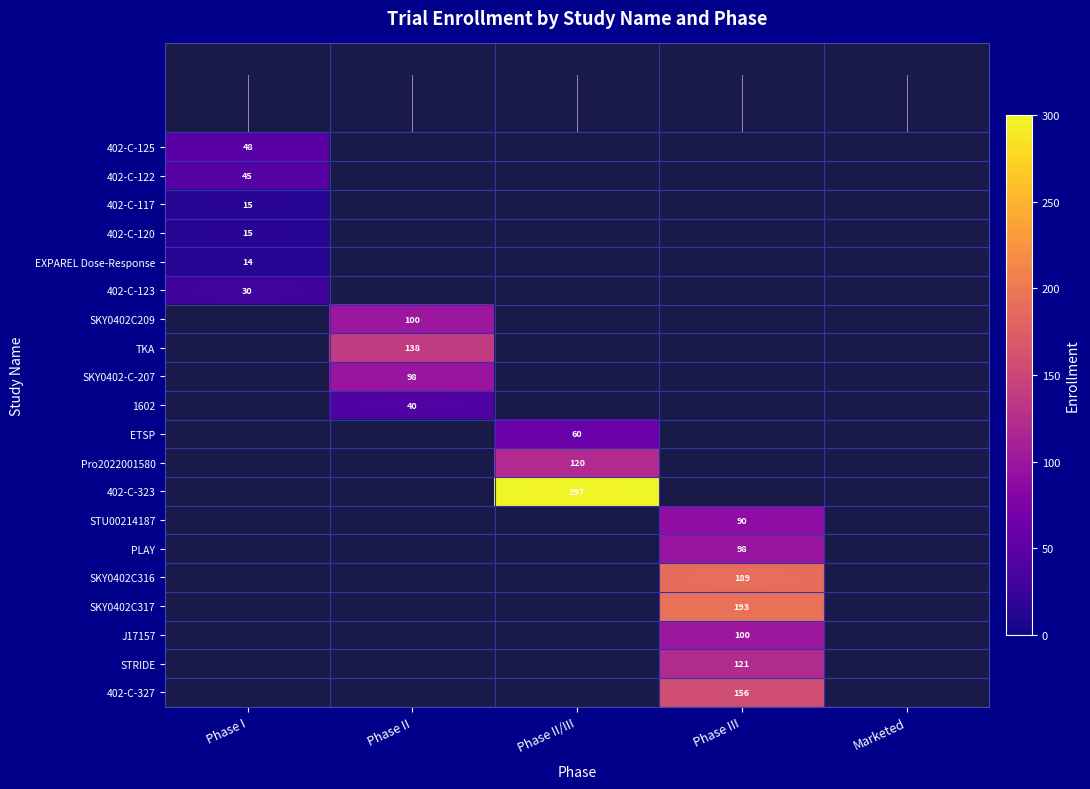

Is it true that TKA equals 138 at Phase II?

True